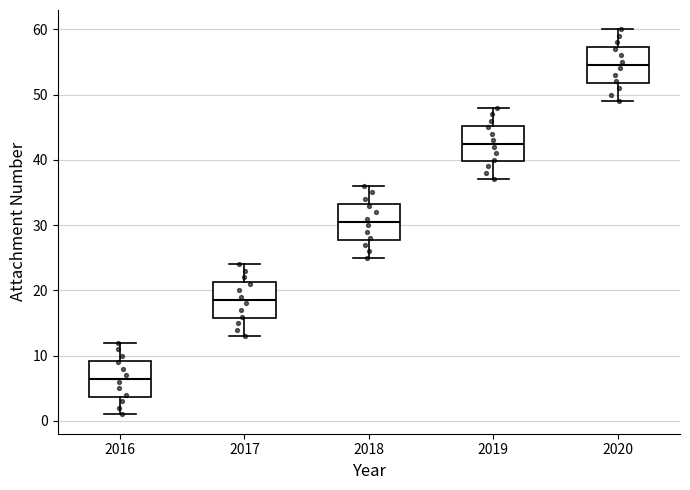

Reading left to right, read every box against the y-axis: the position of its median line, the range the box covers, and the ends of its whiskers. The values are not printed on the chart, so give them approximately, as read against the axis.

2016: median 7, box 4 to 9, whiskers 1 to 12
2017: median 19, box 16 to 21, whiskers 13 to 24
2018: median 31, box 28 to 33, whiskers 25 to 36
2019: median 43, box 40 to 45, whiskers 37 to 48
2020: median 55, box 52 to 57, whiskers 49 to 60